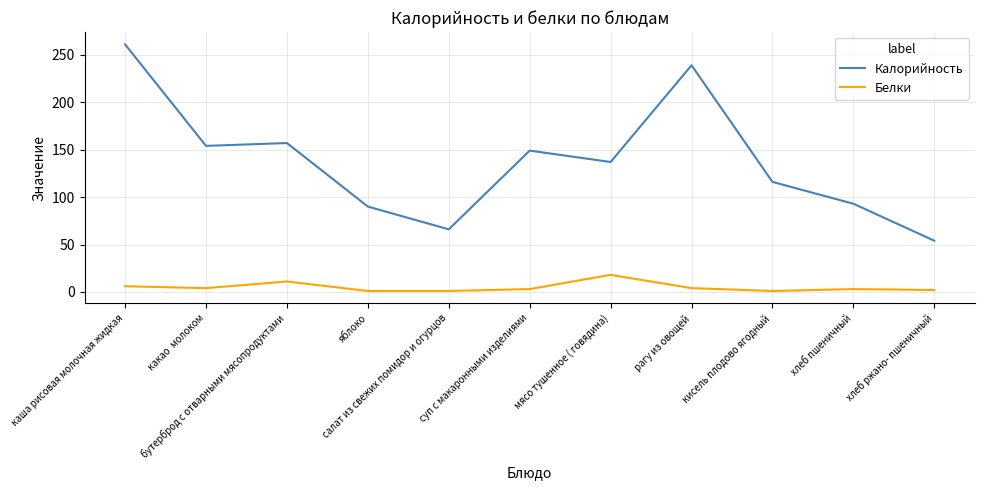

True or false: Белки and Калорийность intersect in this chart.

False